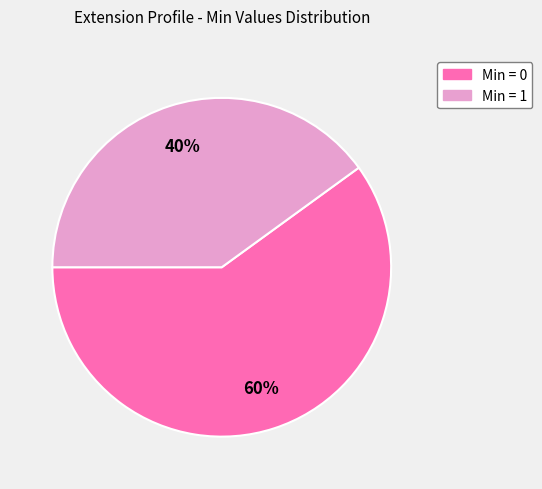

Between Min = 0 and Min = 1, which is larger?

Min = 0